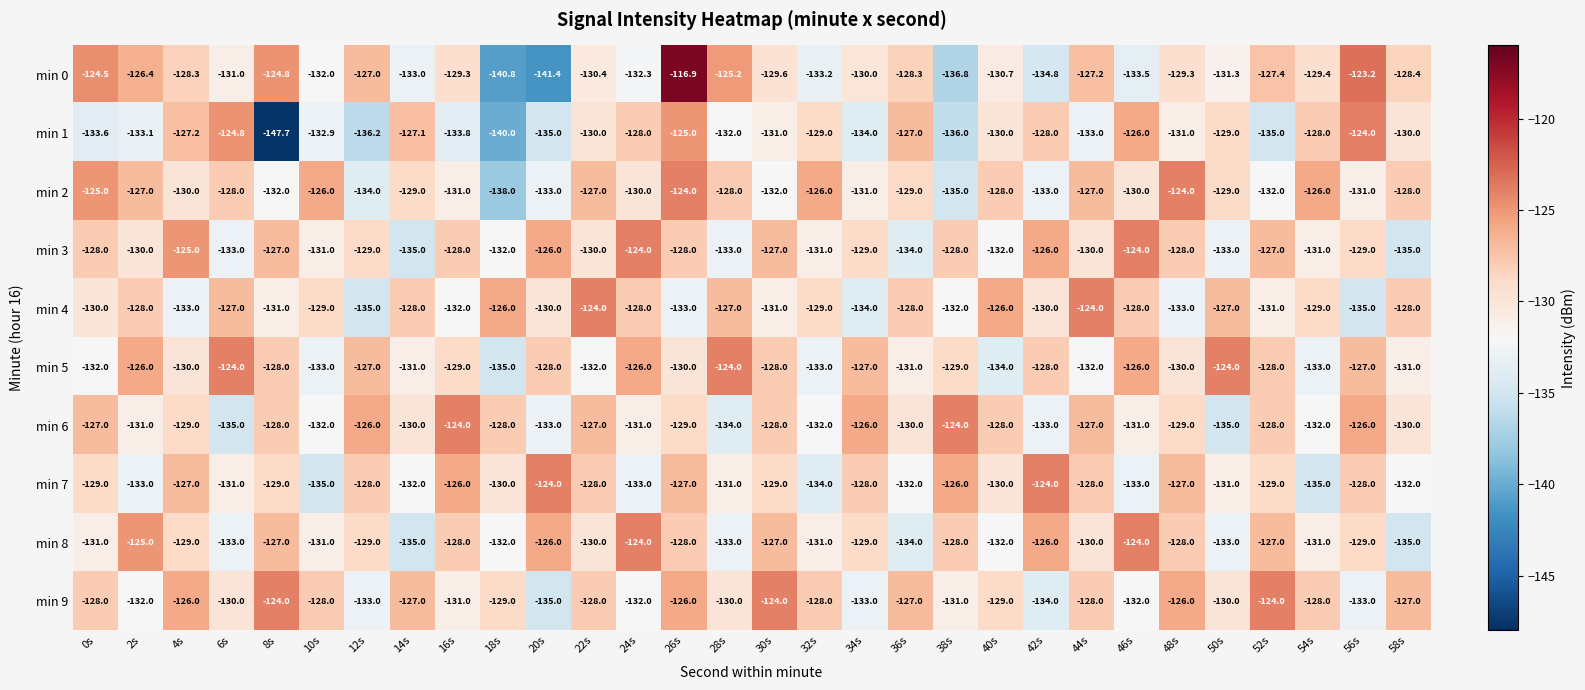

Is it true that min 0 equals -124.8 at 8s?

True